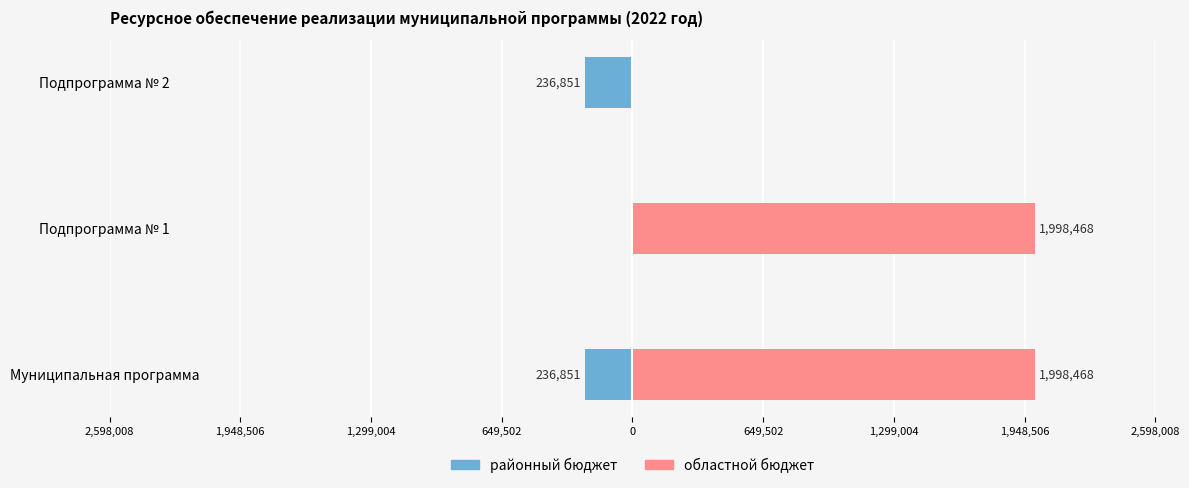

Reading left to right, list all the values displayed in this chart.

районный бюджет: -236851.2	0.0	-236851.2
областной бюджет: 1998468.0	1998468.0	0.0